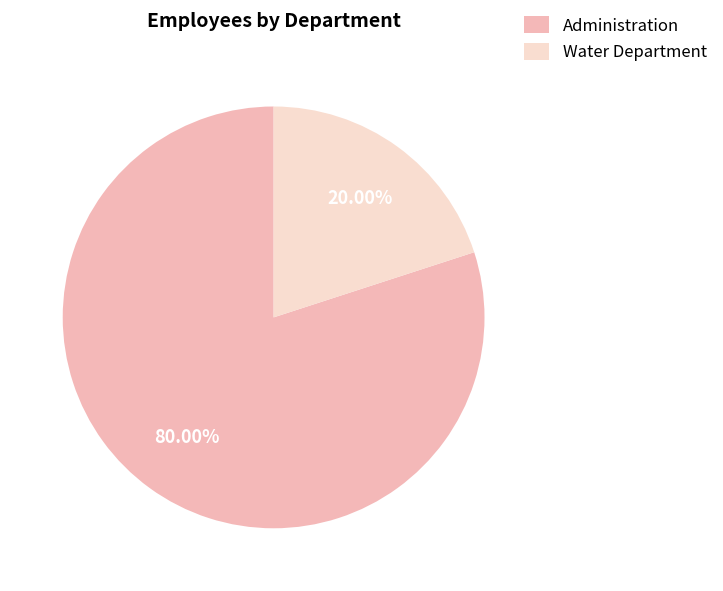

The Water Department slice represents 28% of the pie. True or false?

False